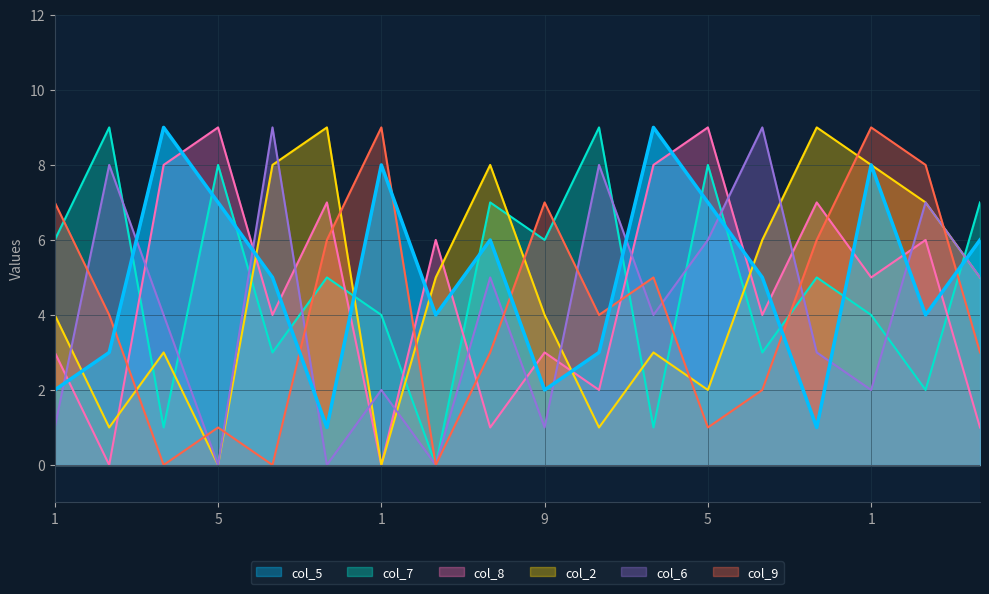

Is the value of col_7 at 6 greater than the value of col_2 at 8?

No